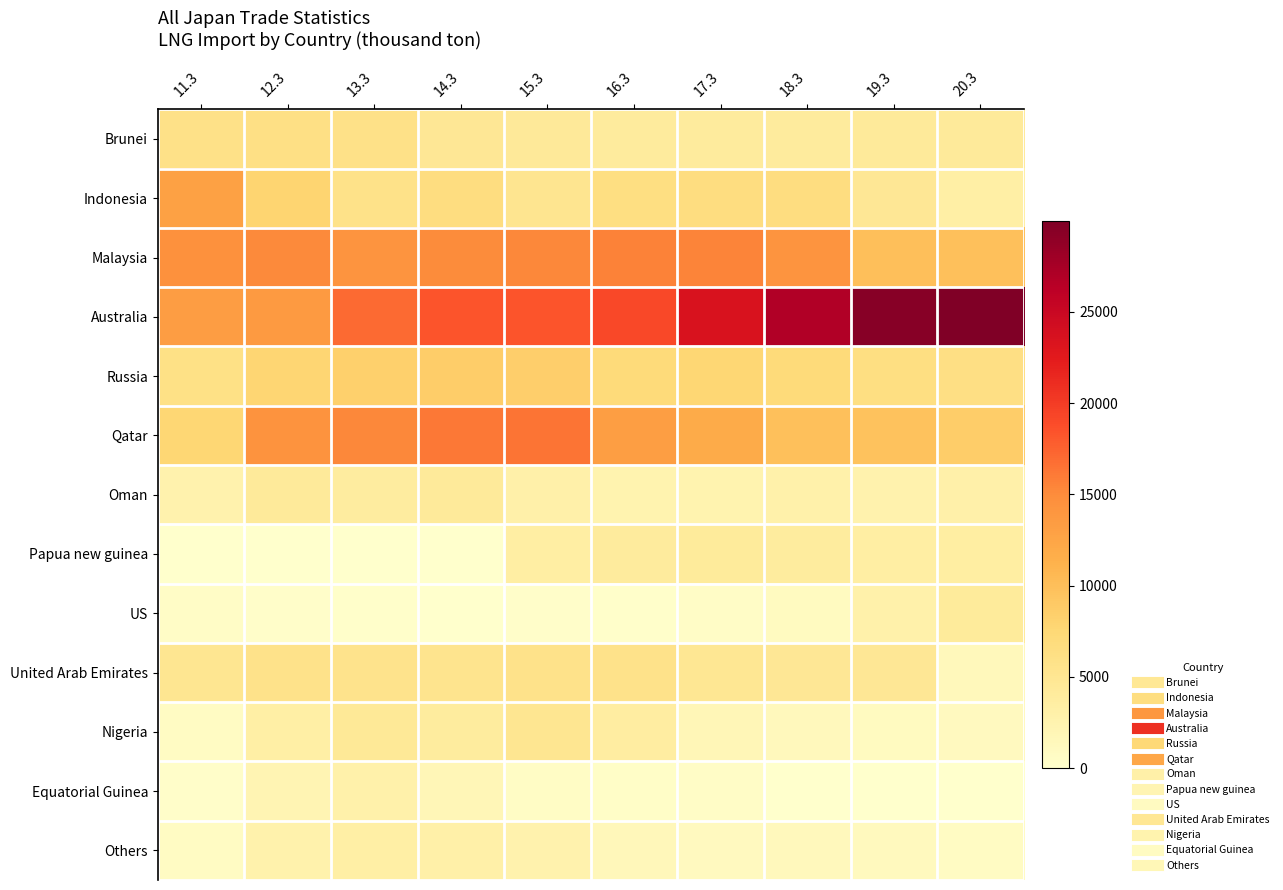

At 15.3, list the series in order from smallest to largest.

US, Equatorial Guinea, Others, Oman, Papua new guinea, Brunei, Nigeria, Indonesia, United Arab Emirates, Russia, Malaysia, Qatar, Australia